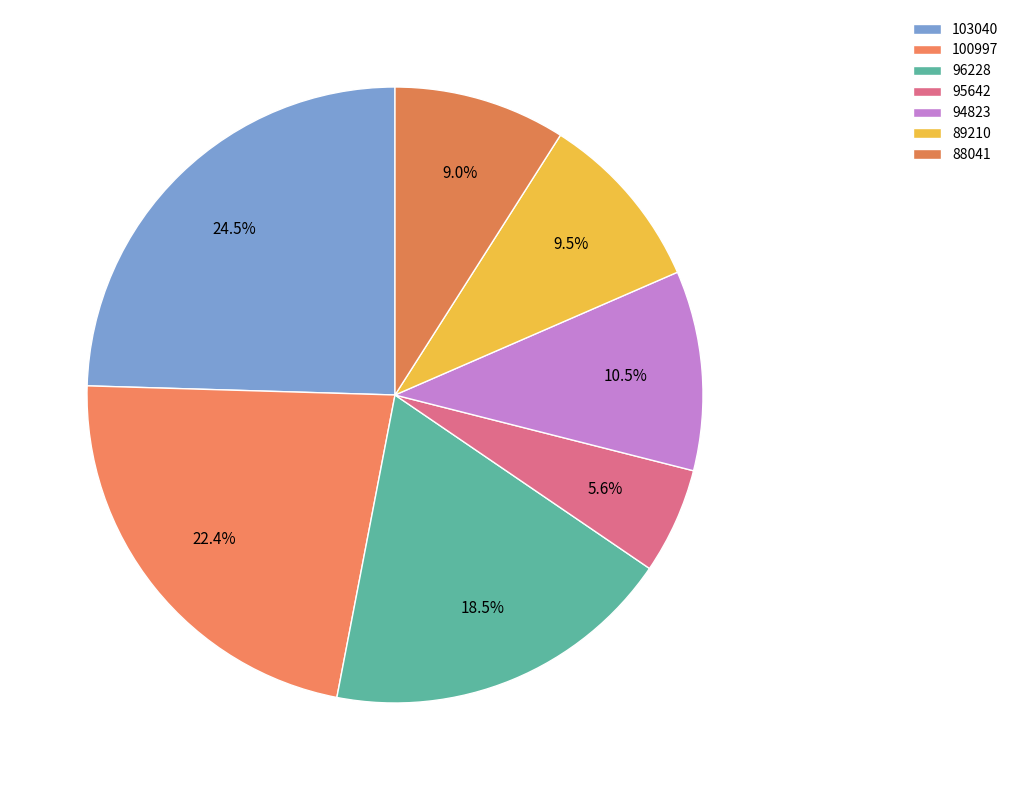

What is the smallest slice in the pie chart?

95642